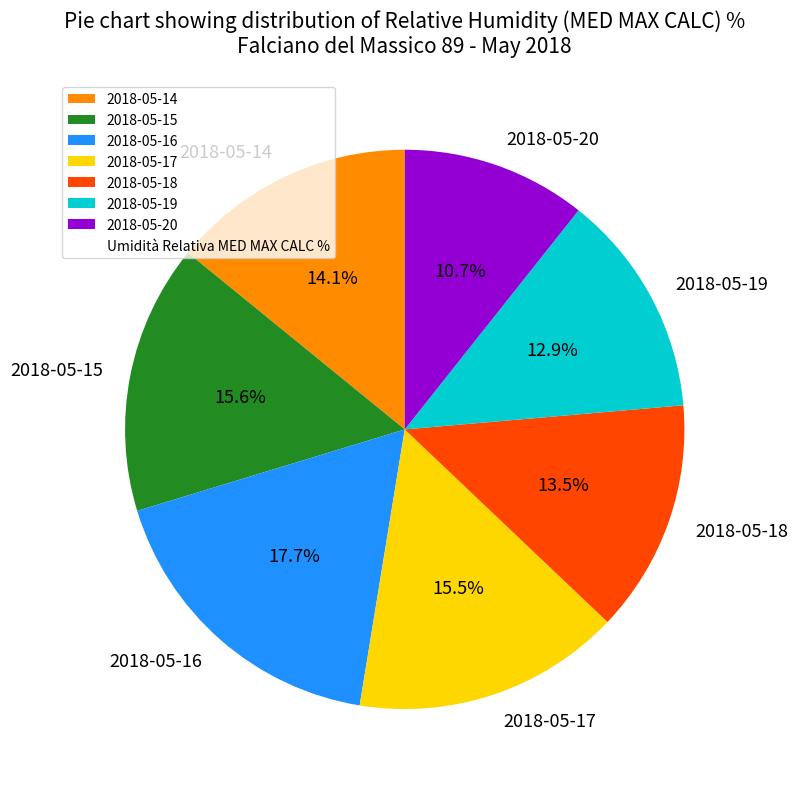

What is the total percentage of 2018-05-19 and 2018-05-17?

28.4%